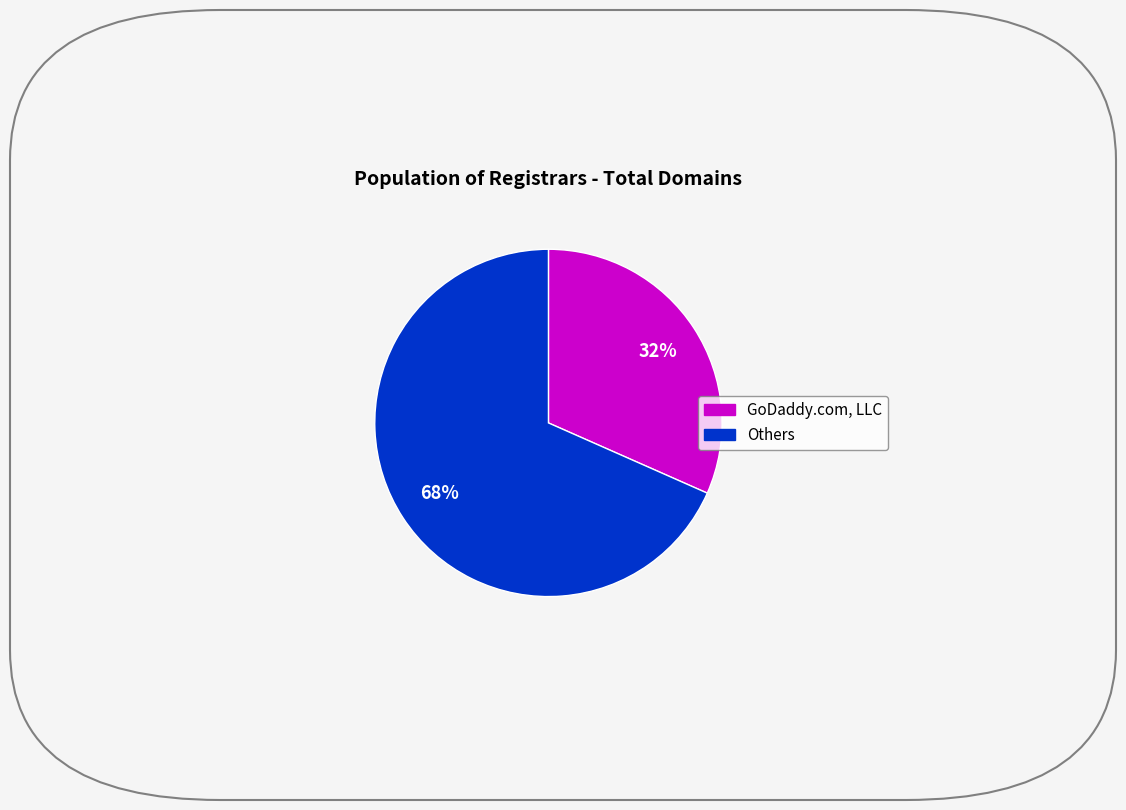

Does any single category account for the majority?

Yes